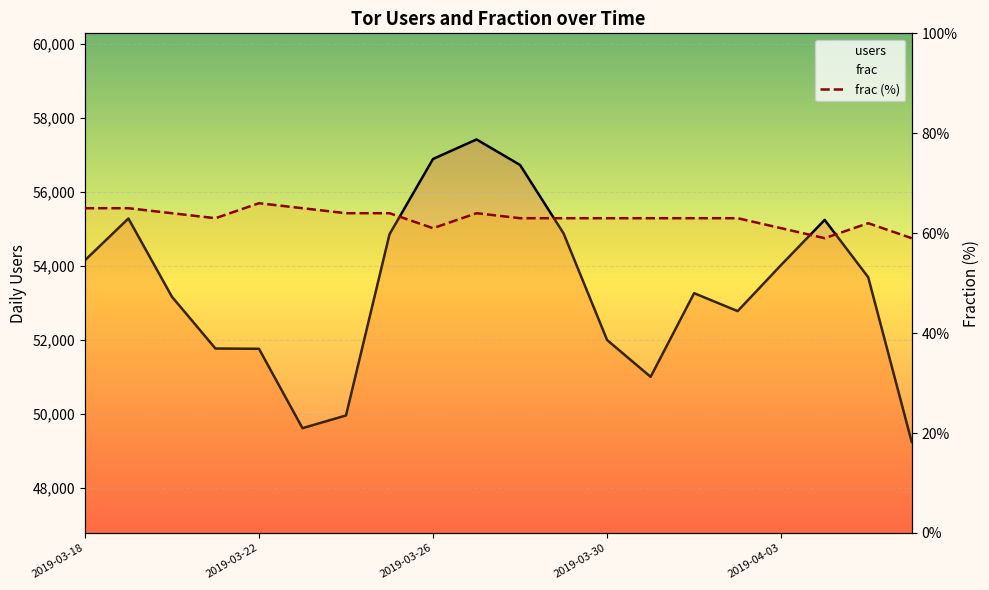

What is the smallest value displayed?

59